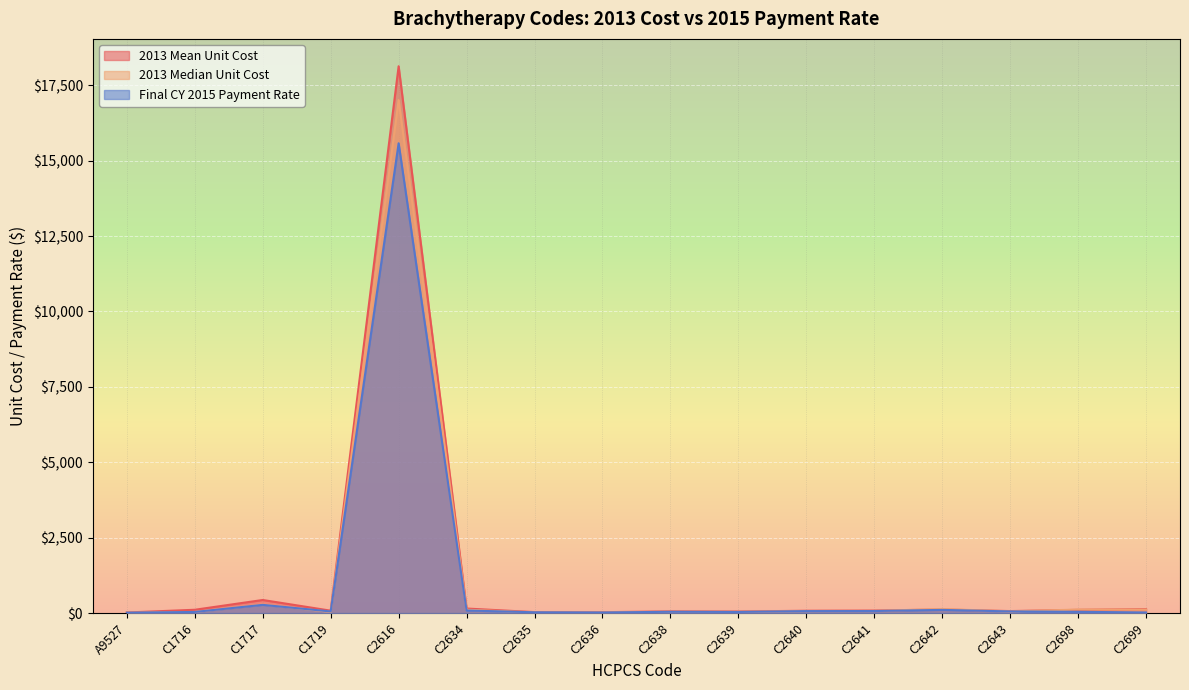

Which series changed the most between C2634 and C2635?

2013 Mean Unit Cost